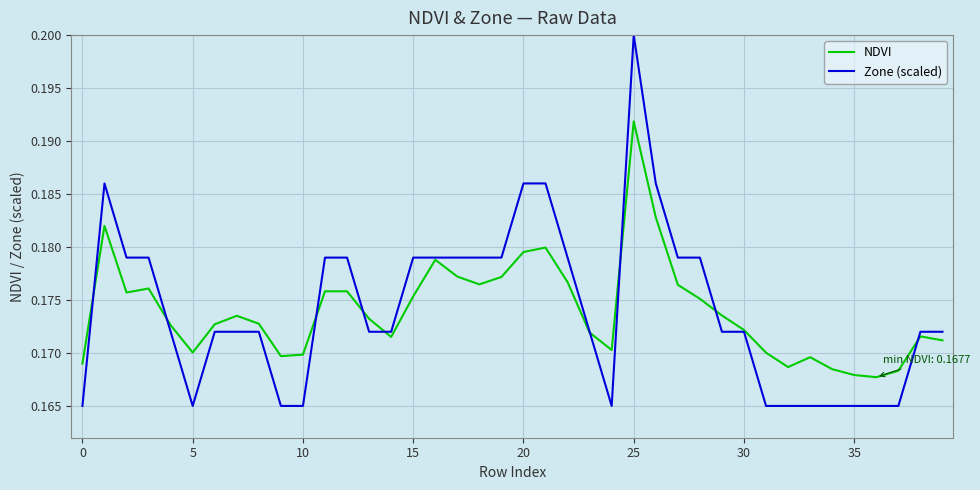

Which series has the widest spread of values?

Zone (scaled)